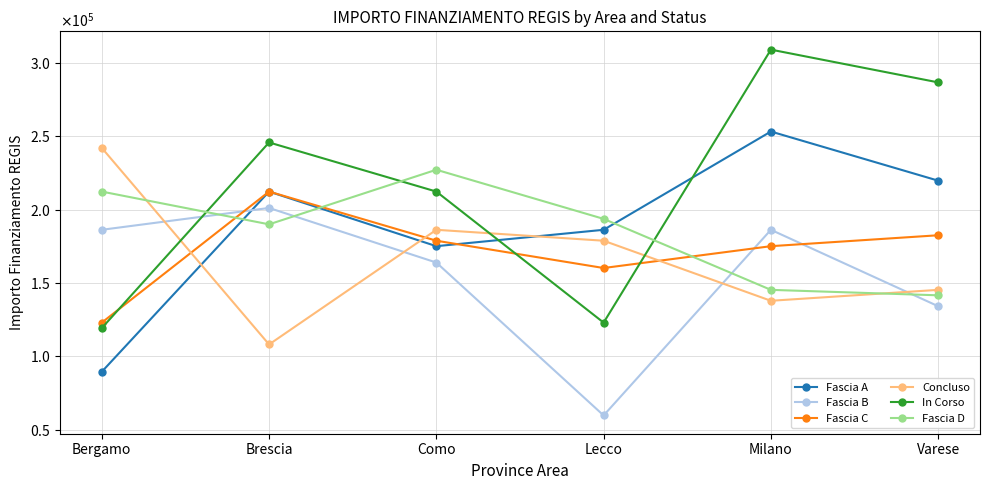

Does the chart display data point markers on the line(s)?

Yes